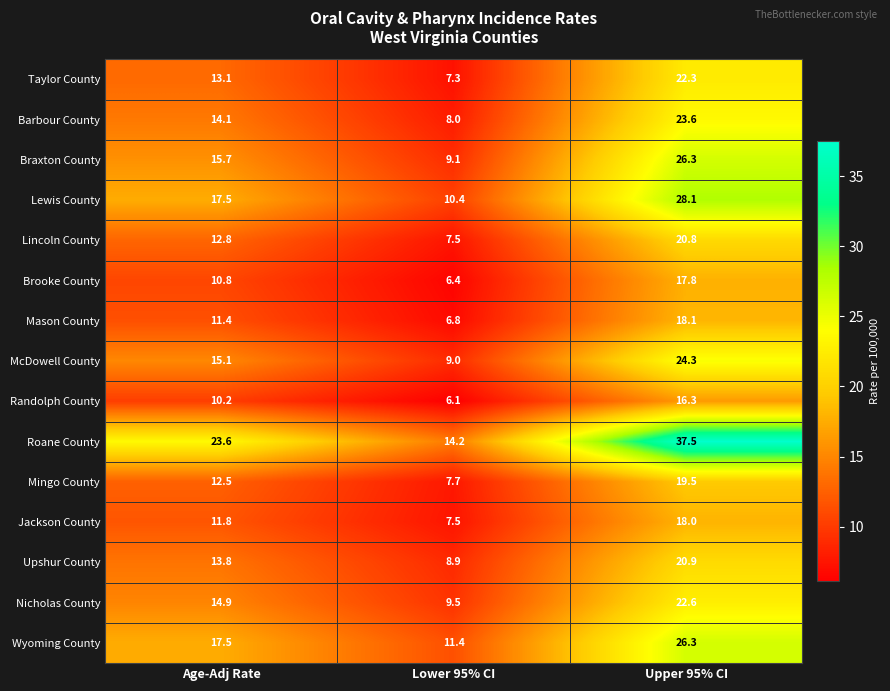

What is the average value of the Mason County series?

12.1